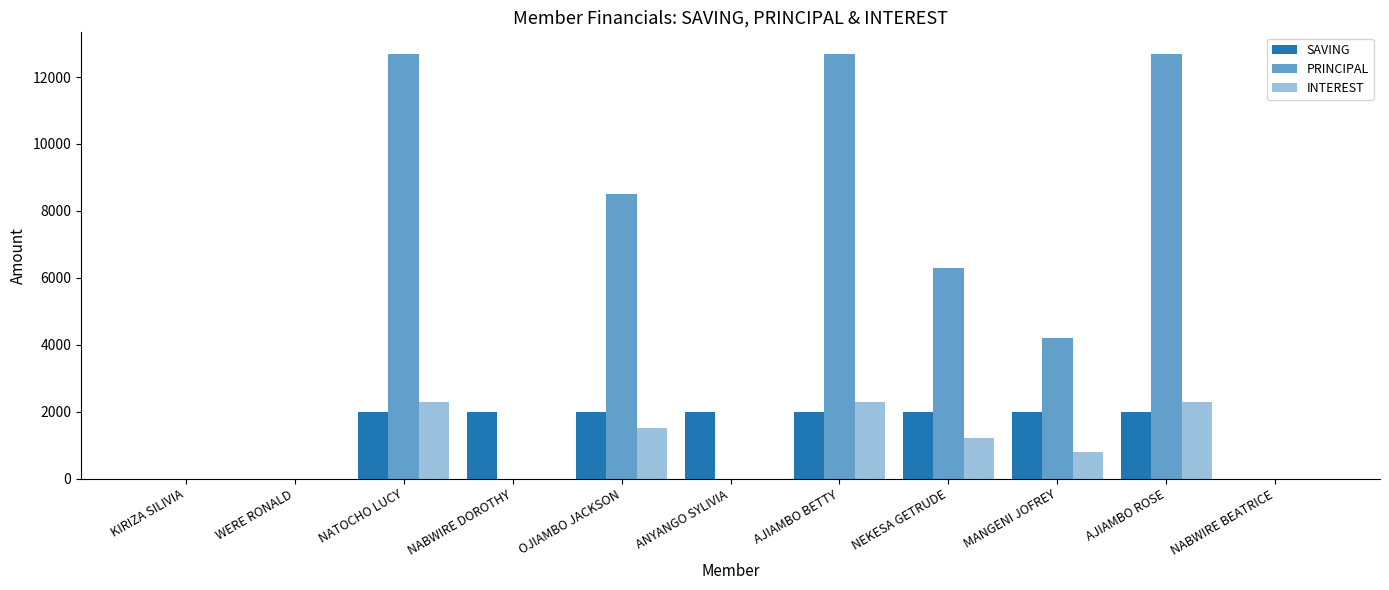

Reading left to right, extract all data points from this chart.

SAVING: KIRIZA SILIVIA=0	WERE RONALD=0	NATOCHO LUCY=2000	NABWIRE DOROTHY=2000	OJIAMBO JACKSON=2000	ANYANGO SYLIVIA=2000	AJIAMBO BETTY=2000	NEKESA GETRUDE=2000	MANGENI JOFREY=2000	AJIAMBO ROSE=2000	NABWIRE BEATRICE=0
PRINCIPAL: KIRIZA SILIVIA=0	WERE RONALD=0	NATOCHO LUCY=12700	NABWIRE DOROTHY=0	OJIAMBO JACKSON=8500	ANYANGO SYLIVIA=0	AJIAMBO BETTY=12700	NEKESA GETRUDE=6300	MANGENI JOFREY=4200	AJIAMBO ROSE=12700	NABWIRE BEATRICE=0
INTEREST: KIRIZA SILIVIA=0	WERE RONALD=0	NATOCHO LUCY=2300	NABWIRE DOROTHY=0	OJIAMBO JACKSON=1500	ANYANGO SYLIVIA=0	AJIAMBO BETTY=2300	NEKESA GETRUDE=1200	MANGENI JOFREY=800	AJIAMBO ROSE=2300	NABWIRE BEATRICE=0